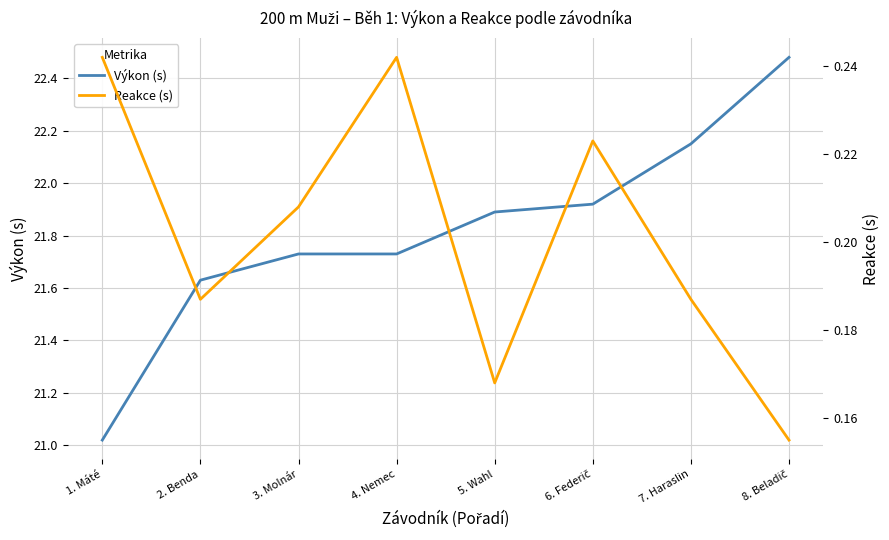

Count the number of data series in this chart.

2